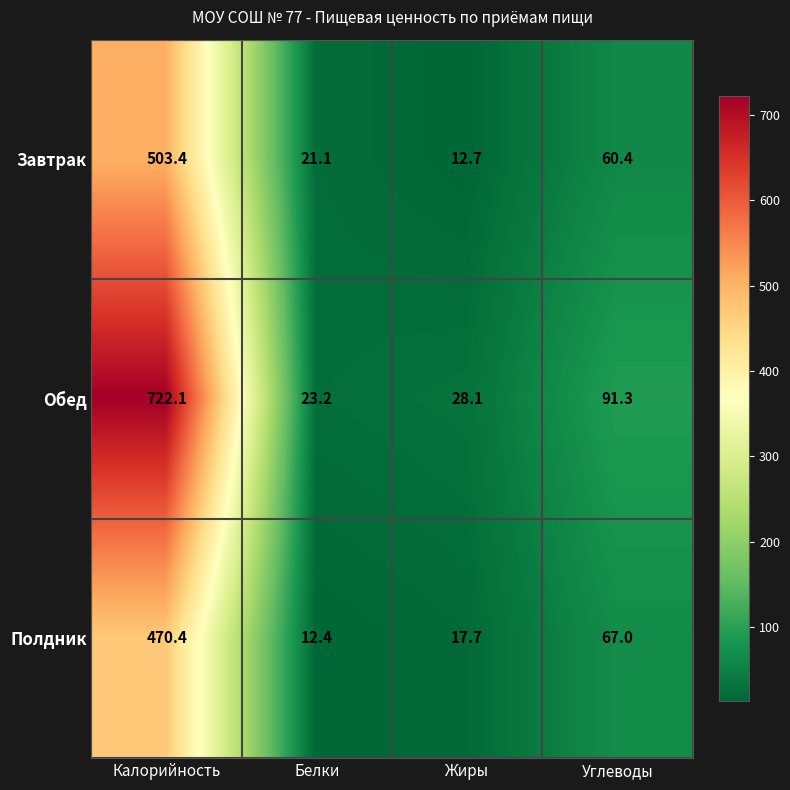

Which series has the widest spread of values?

Обед